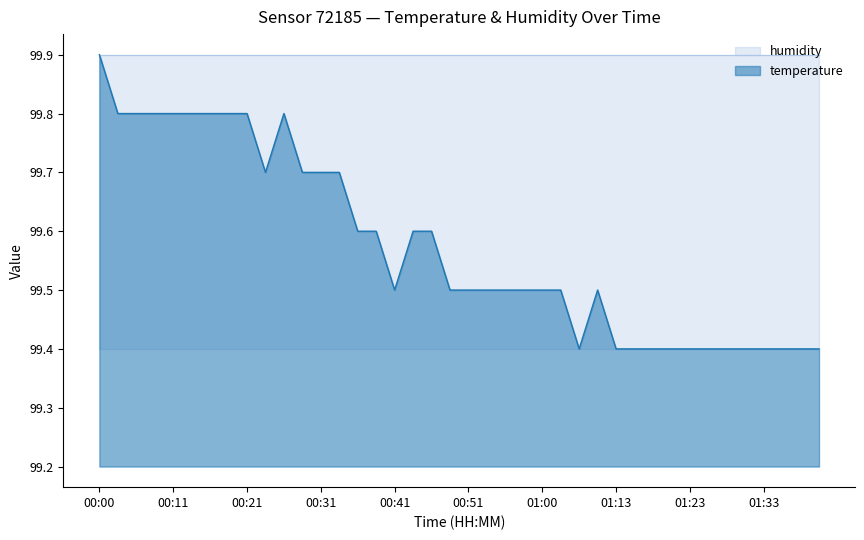

The value at 00:48 is 99.5. True or false?

True